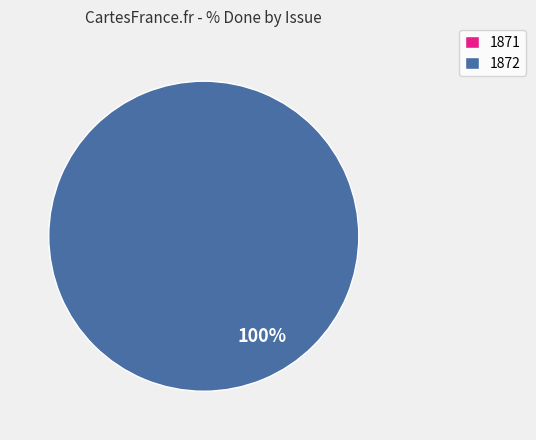

Is it true that 1872 is 99% of the pie?

False